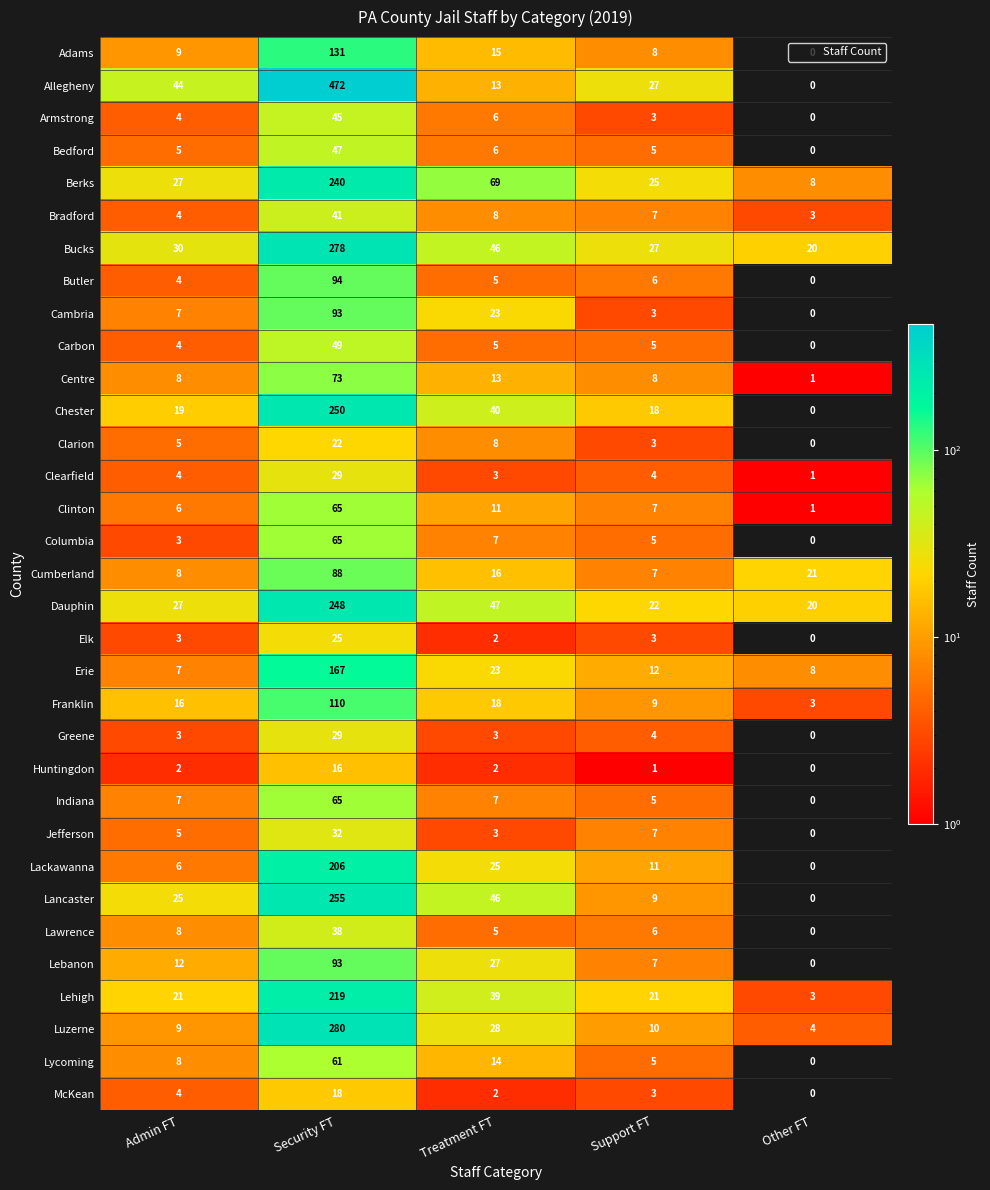

Is it true that McKean equals 3 at Support FT?

True